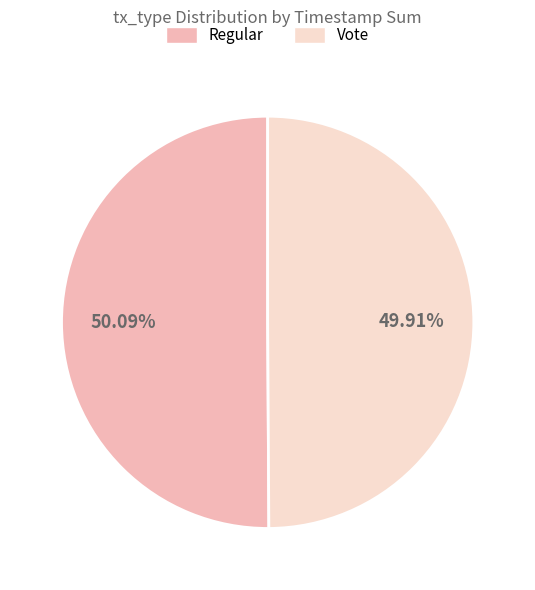

To the nearest percent, what portion does Regular represent?

50%